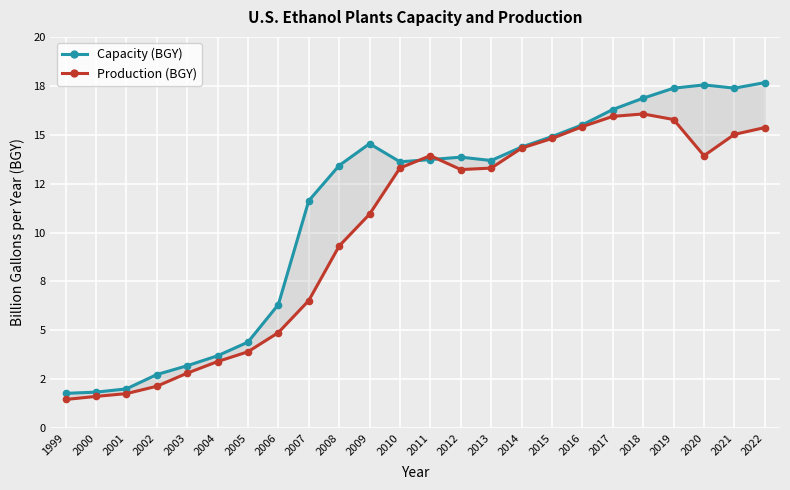

Is it true that Production (BGY) equals 15.0 at 2021?

True